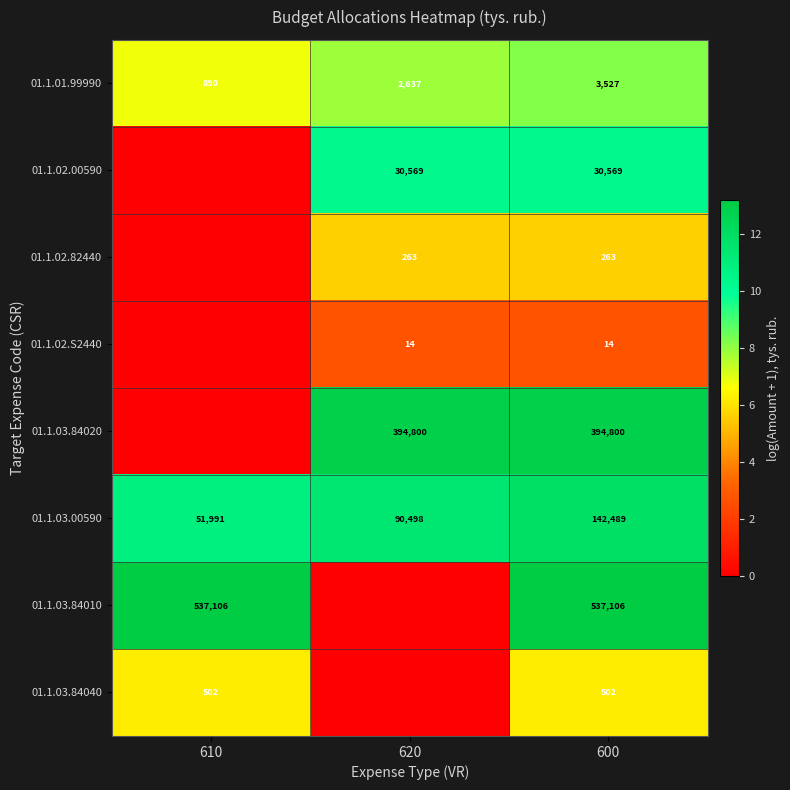

Is it true that 01.1.03.84040 equals 502 at 600?

True